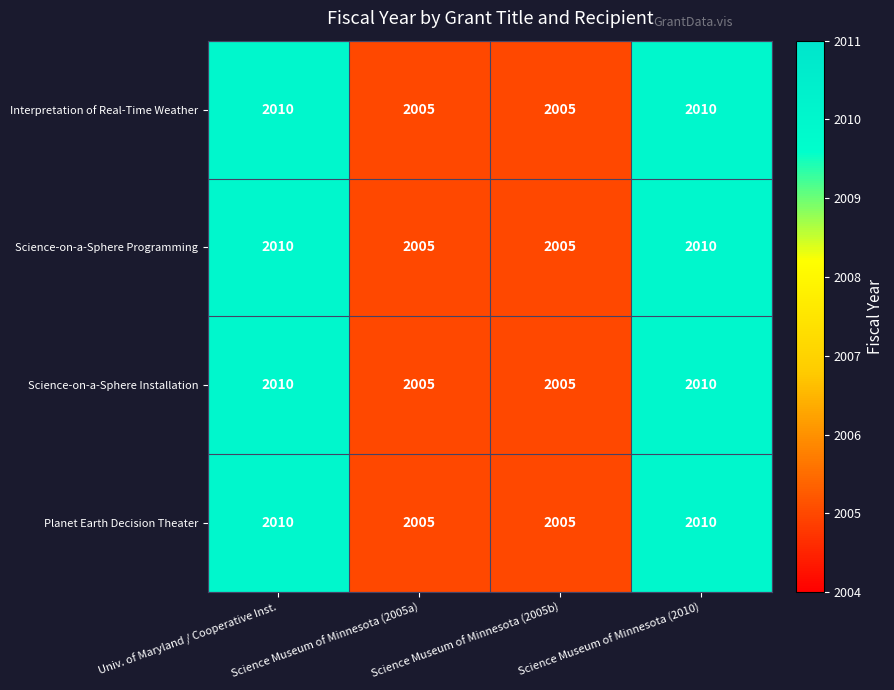

The Interpretation of Real-Time Weather series shows 2010 at Univ. of Maryland / Cooperative Inst.. True or false?

True